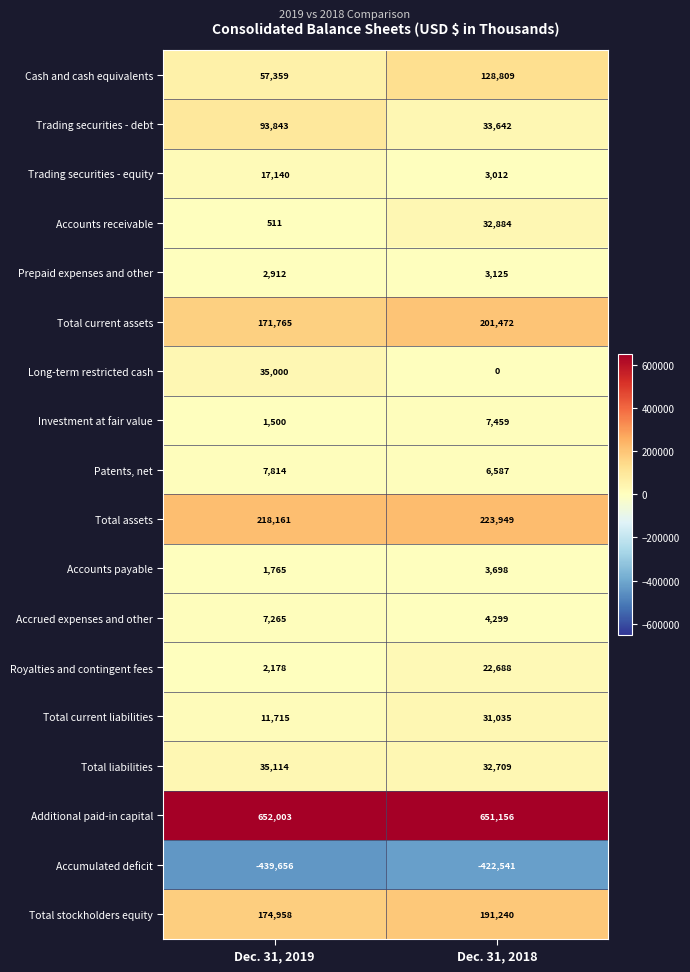

Is it true that Trading securities - equity equals 3012 at Dec. 31, 2018?

True